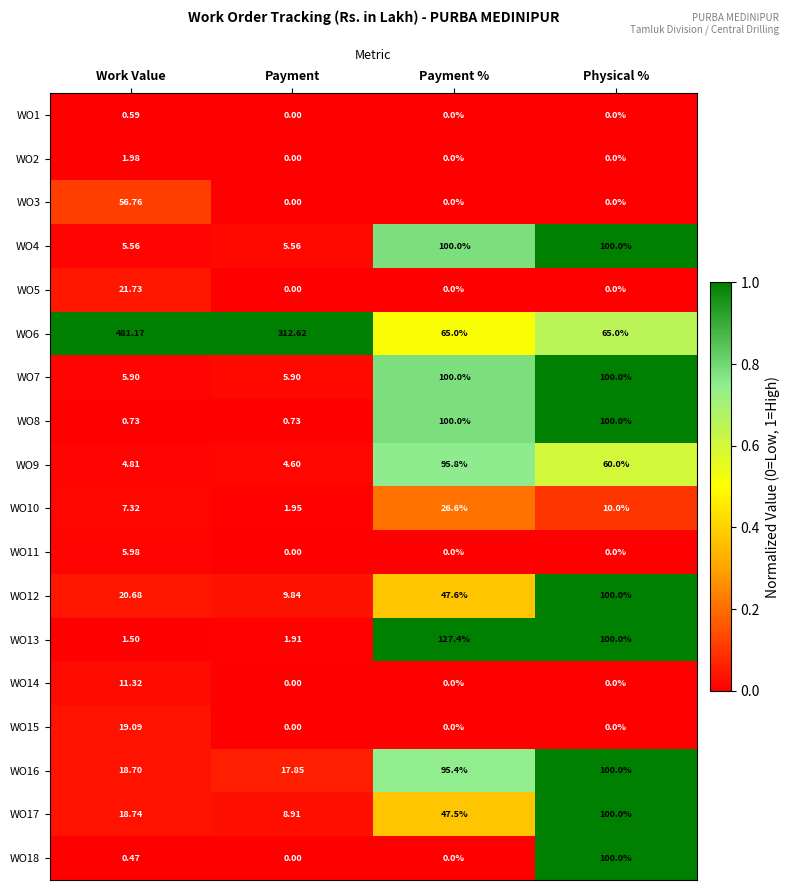

How many positive values does the WO1 series have?

1